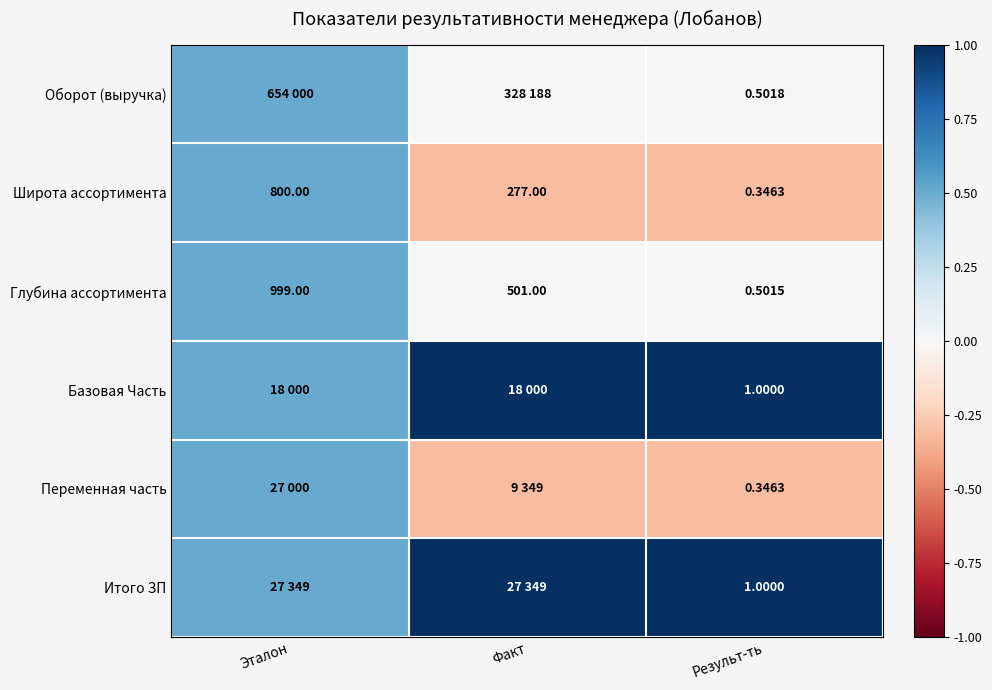

The Широта ассортимента series shows -0.4 at Факт. True or false?

False